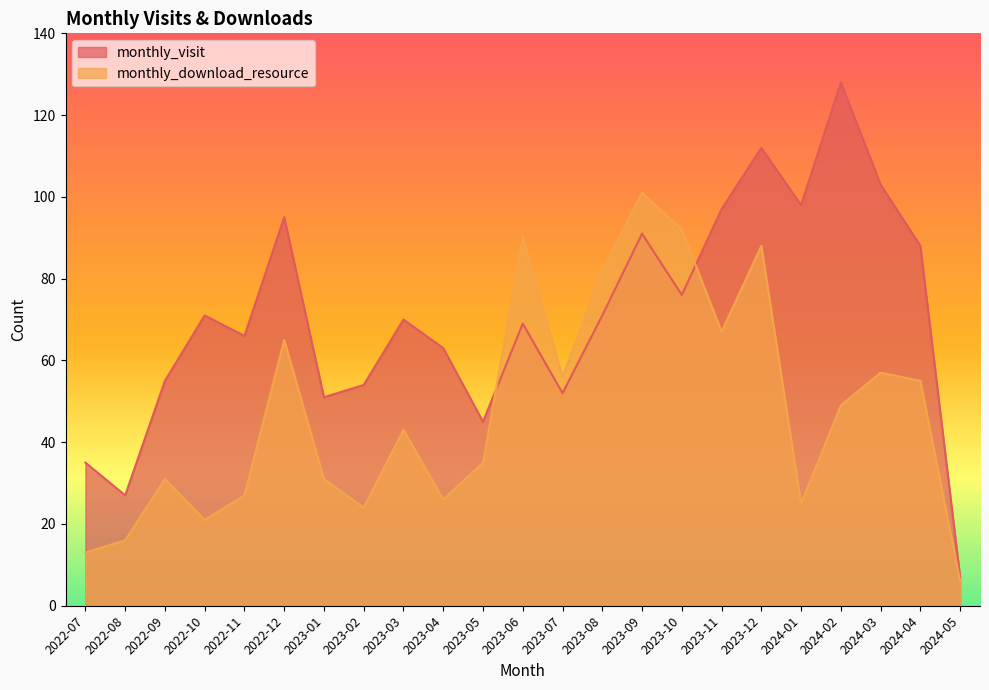

Reading left to right, list all the values displayed in this chart.

monthly_visit: 35	27	55	71	66	95	51	54	70	63	45	69	52	71	91	76	97	112	98	128	103	88	7
monthly_download_resource: 13	16	31	21	27	65	31	24	43	26	35	90	56	82	101	92	67	88	25	49	57	55	6